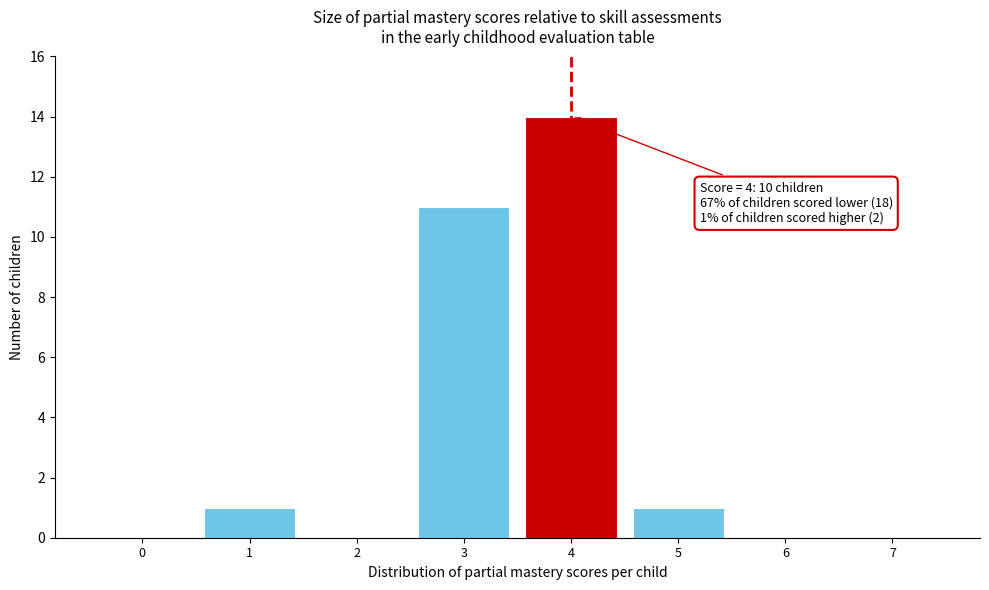

Which range on the x-axis has the tallest bar?

3.5 to 4.5